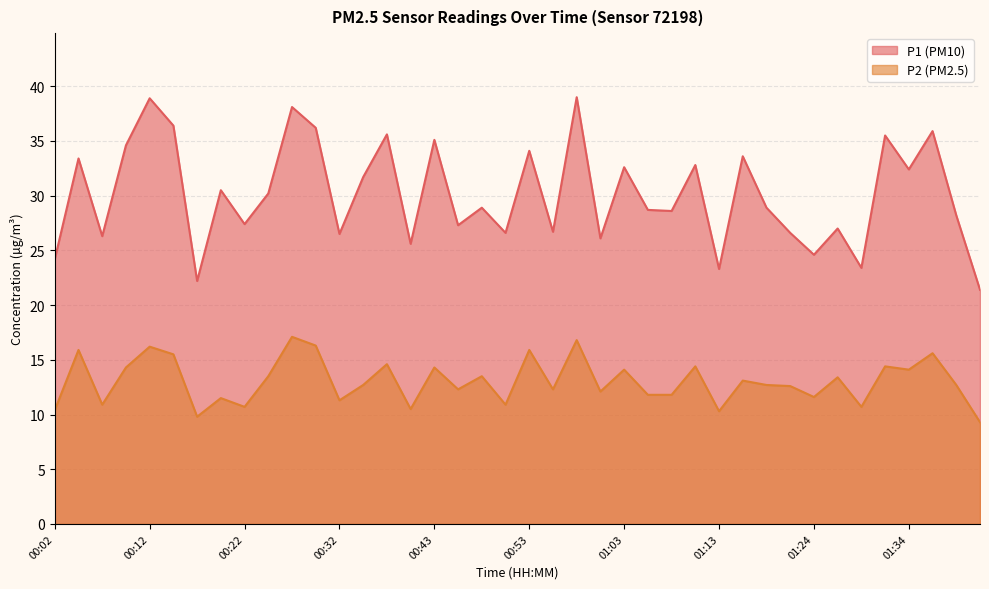

Rank the series by their average value, from lowest to highest.

P2 (PM2.5), P1 (PM10)